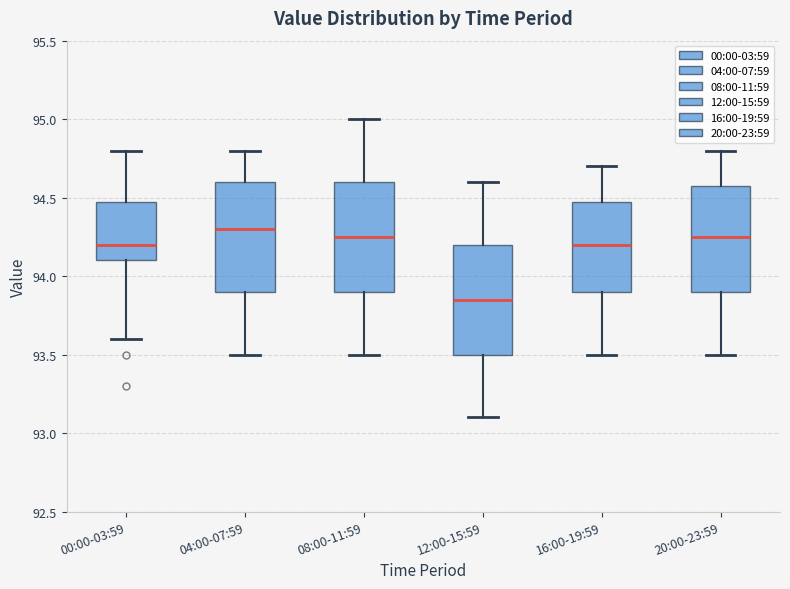

Where does the lower whisker of the box for 04:00-07:59 end on the y-axis? The values are not printed on the chart, so give them approximately, as read against the axis.

93.50